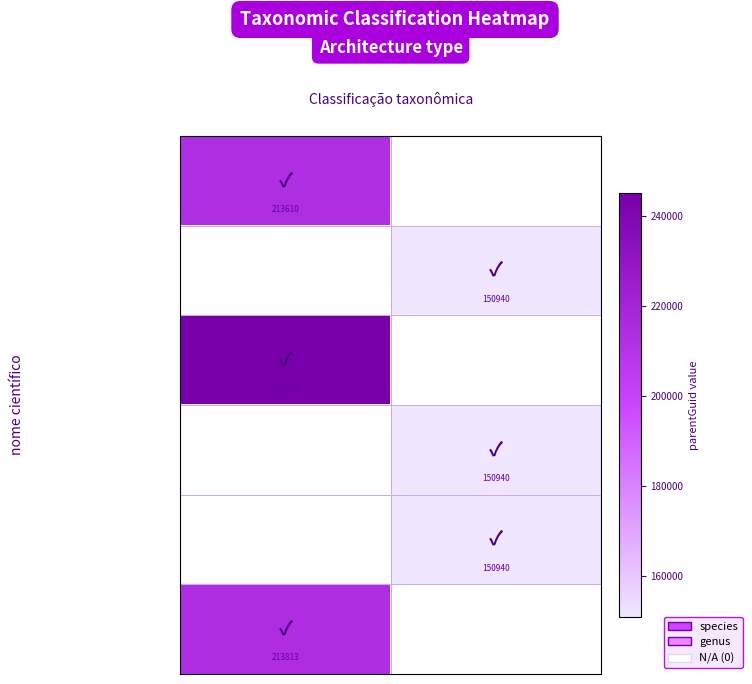

True or false: Hourstonius wakabarae has a value of 245065 at species.

True